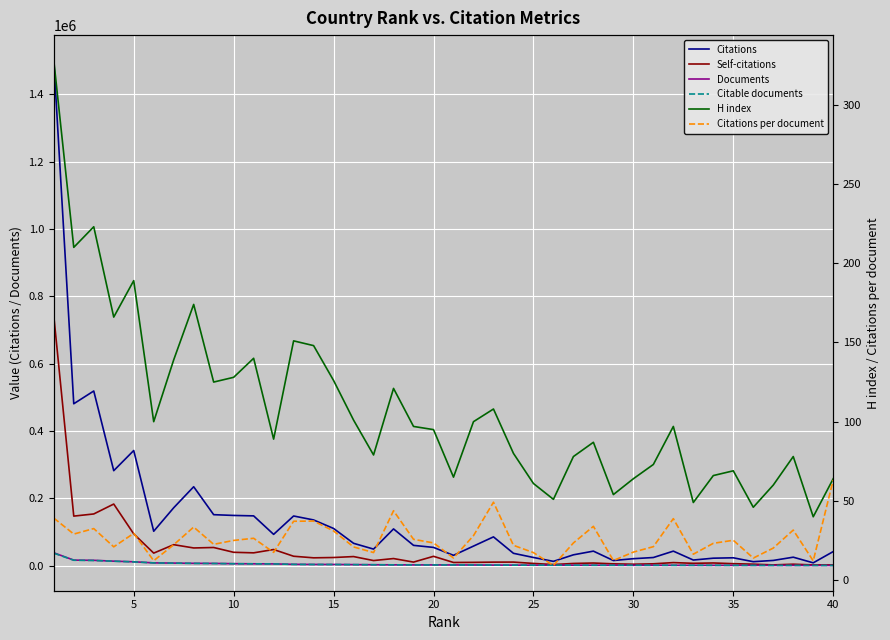

Rank the series by their maximum value, from highest to lowest.

Citations, Self-citations, Documents, Citable documents, H index, Citations per document